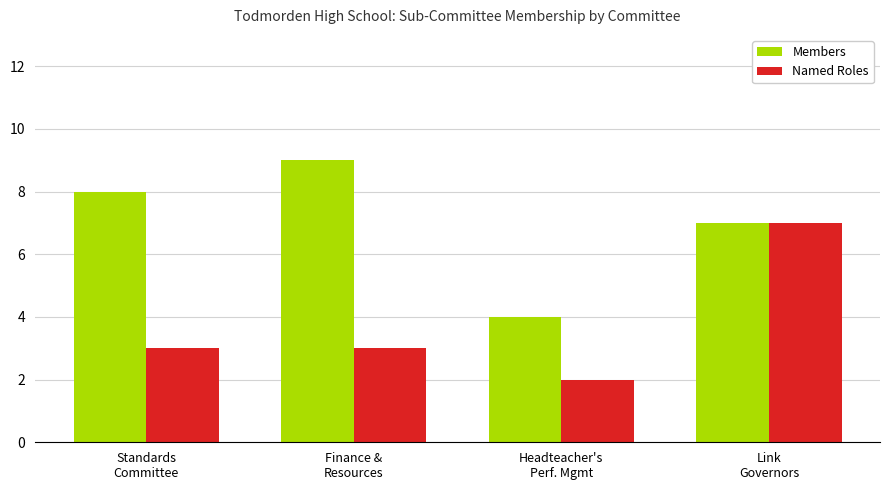

What position from the left is Link
Governors?

4